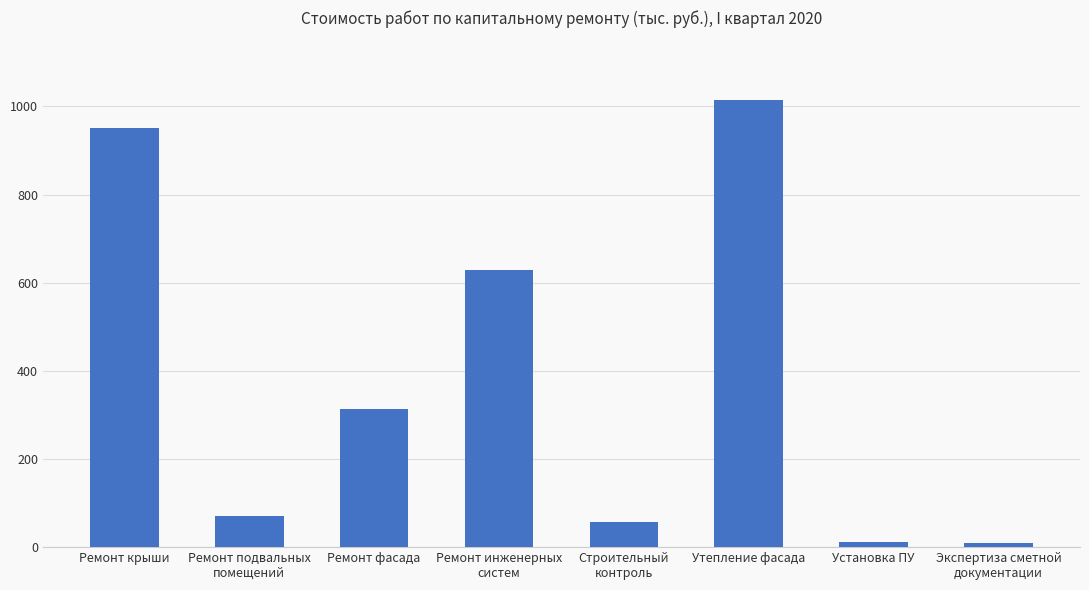

What is the difference between the second highest and second lowest values?

939.2